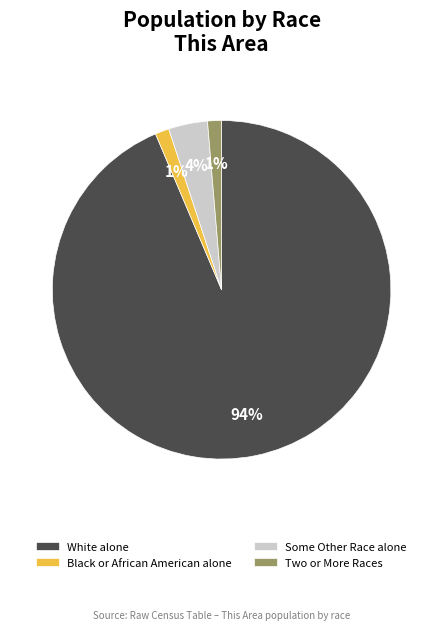

Does any single category account for the majority?

Yes